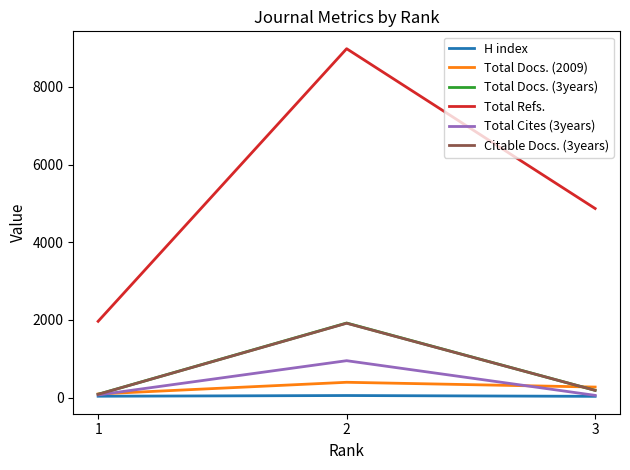

What is the greatest value displayed?

8984